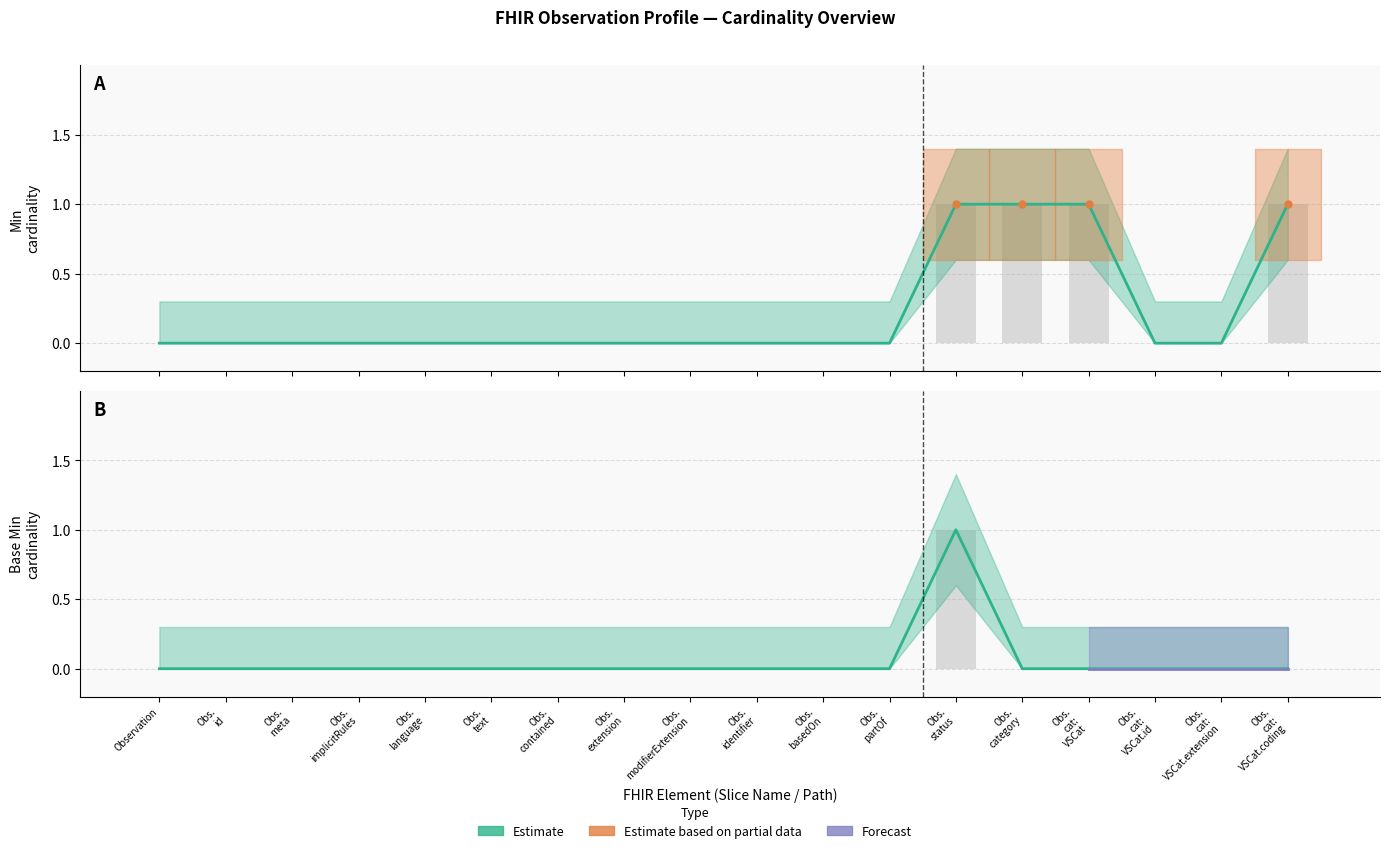

Between Obs. implicitRules and Obs. modifierExtension, which is larger?

Obs. implicitRules